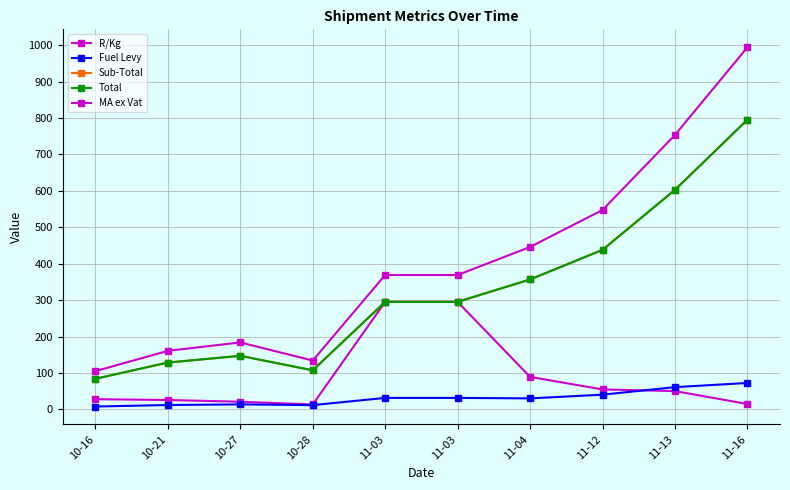

What is the label of the 4th point from the left?

10-28